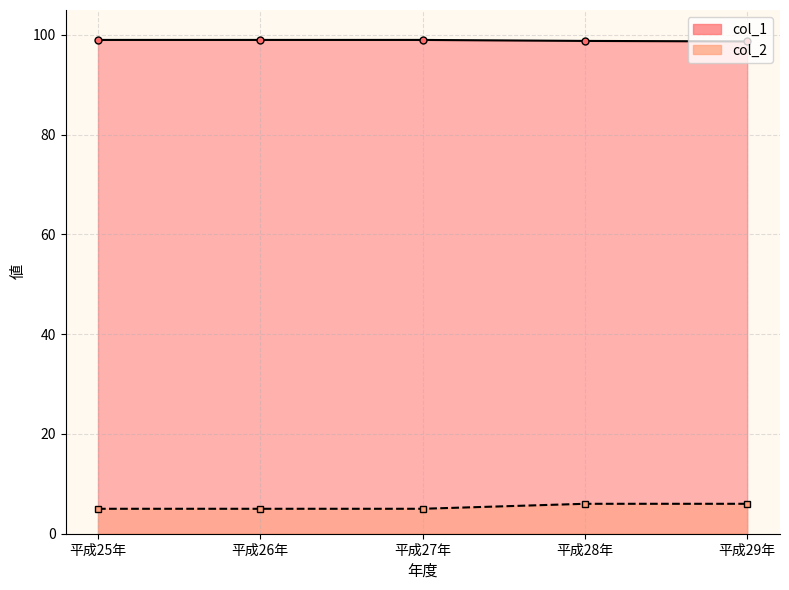

How many col_2 values are between 5 and 6?

5